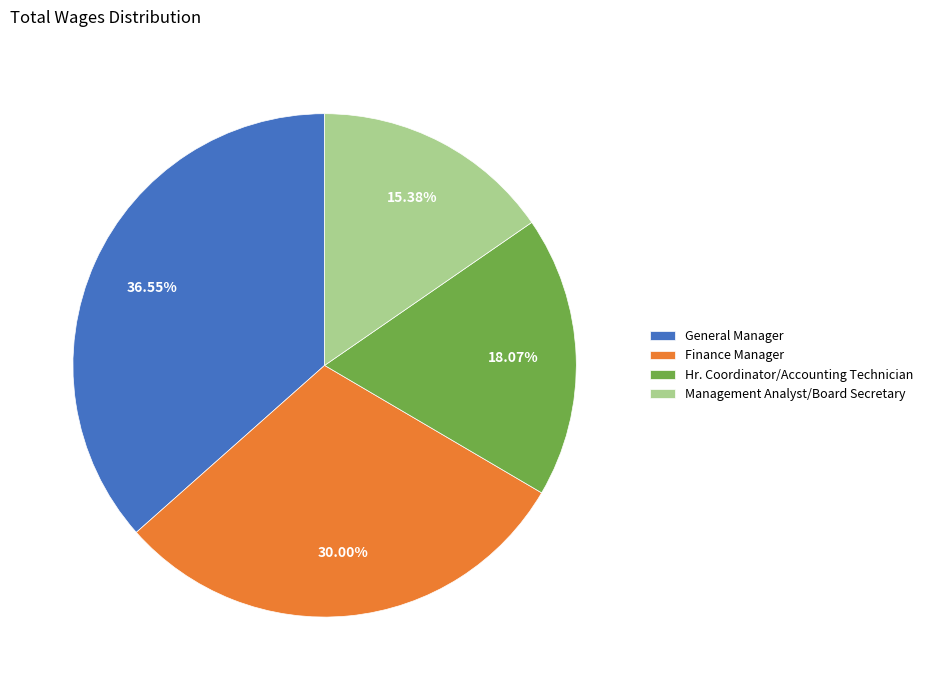

Which slice is the largest?

General Manager